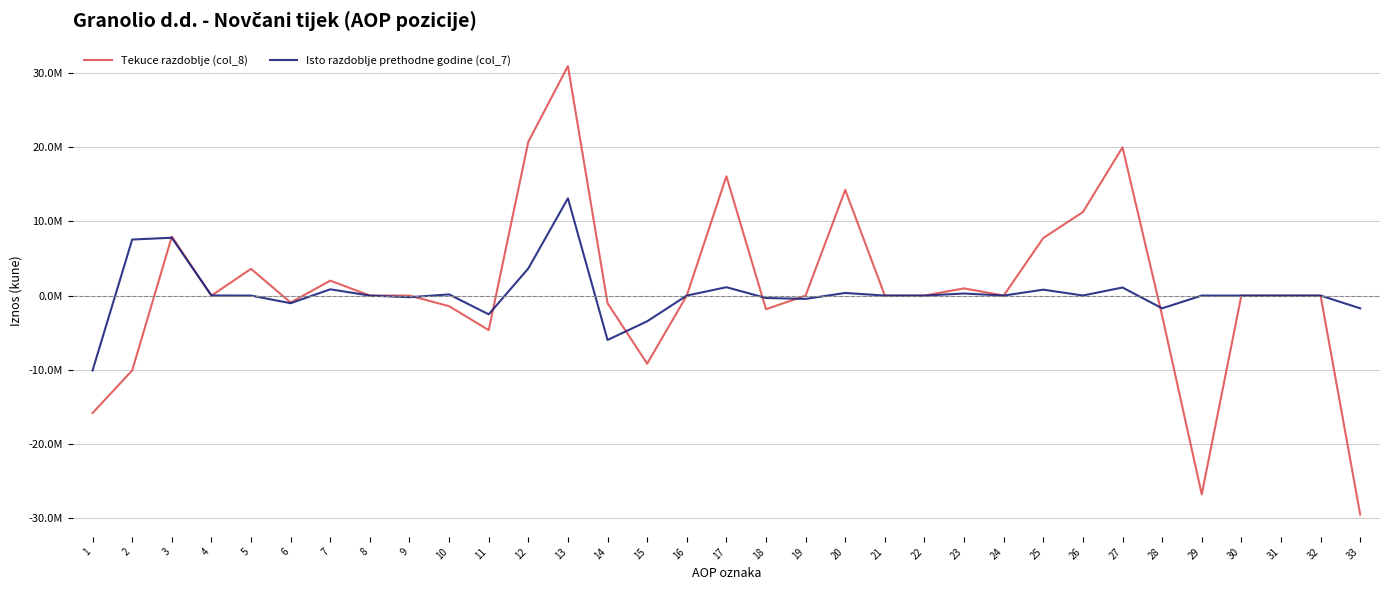

Does the chart display data point markers on the line(s)?

No